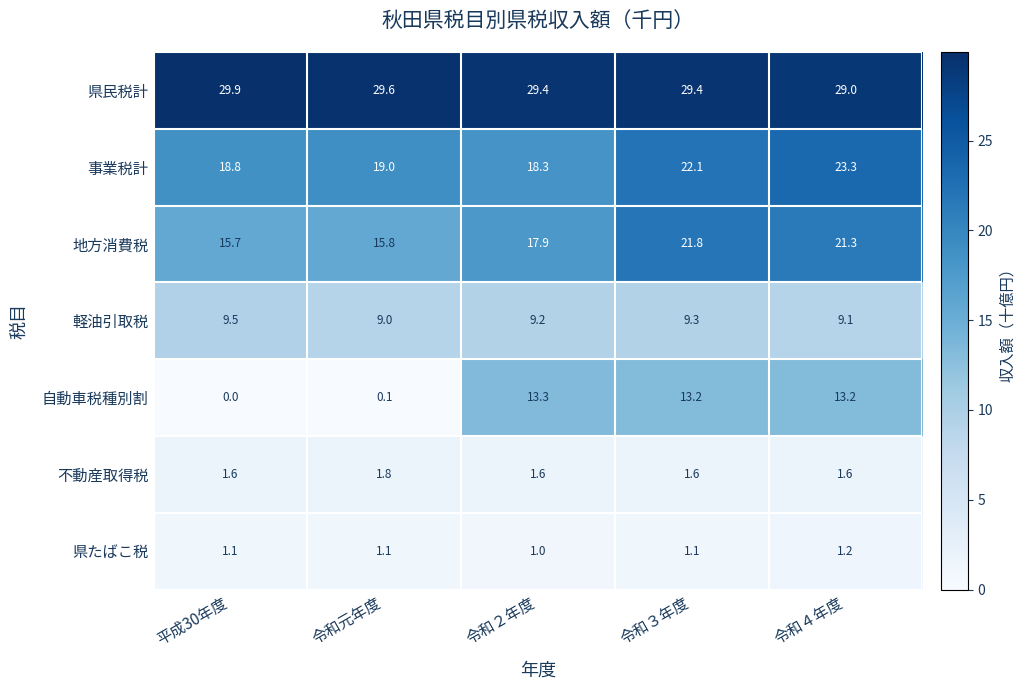

At how many categories does at least one series exceed 12?

5